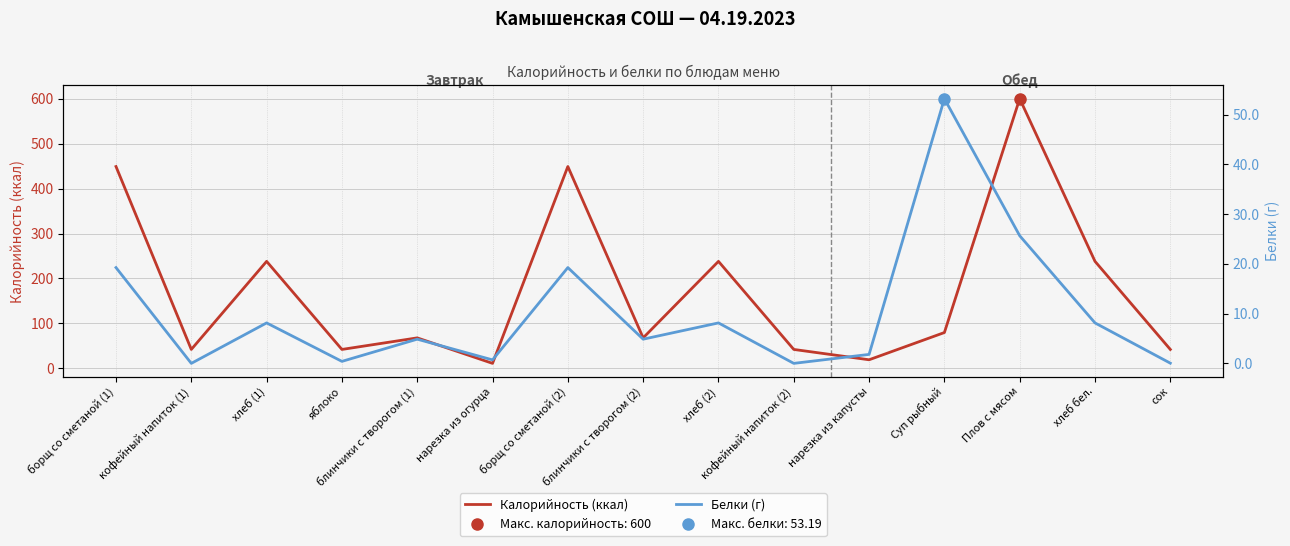

How many interior local valleys does the Калорийность (ккал) series have?

5